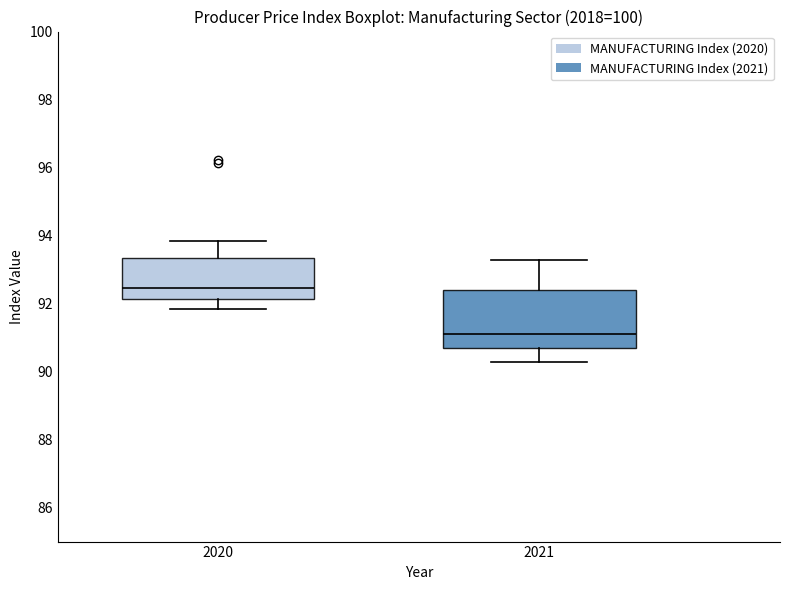

Which box is the tallest, from its lower edge to its upper edge?

2021